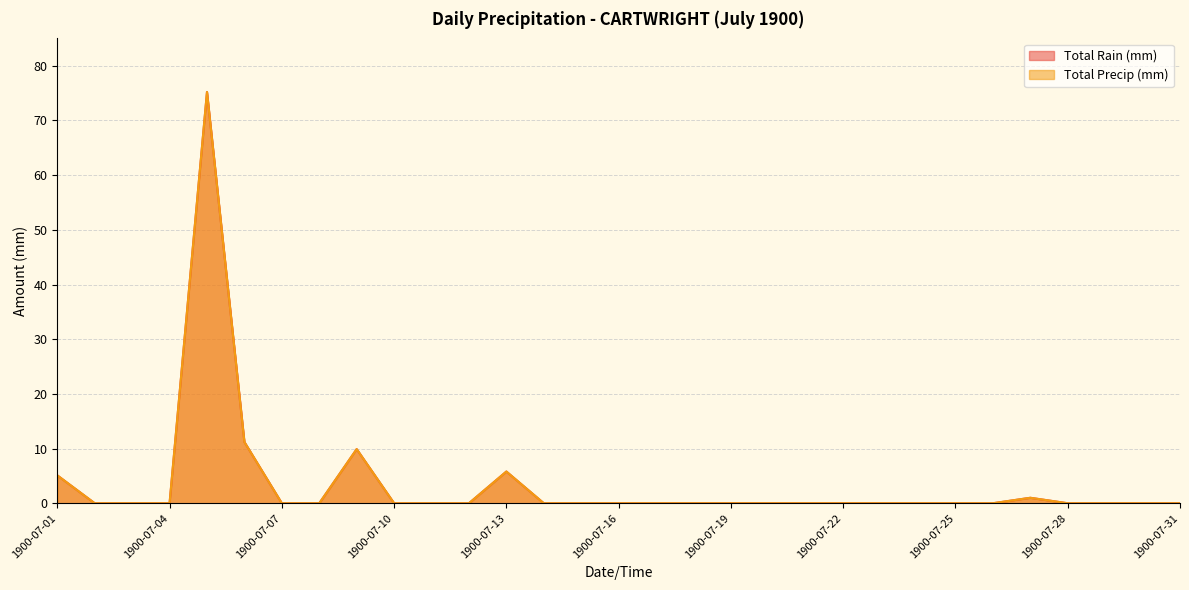

Reading left to right, what are all the values shown in this chart?

Total Rain (mm): 1900-07-01=5.1	1900-07-02=0.0	1900-07-03=0.0	1900-07-04=0.0	1900-07-05=75.2	1900-07-06=11.2	1900-07-07=0.0	1900-07-08=0.0	1900-07-09=9.9	1900-07-10=0.0	1900-07-11=0.0	1900-07-12=0.0	1900-07-13=5.8	1900-07-14=0.0	1900-07-15=0.0	1900-07-16=0.0	1900-07-17=0.0	1900-07-18=0.0	1900-07-19=0.0	1900-07-20=0.0	1900-07-21=0.0	1900-07-22=0.0	1900-07-23=0.0	1900-07-24=0.0	1900-07-25=0.0	1900-07-26=0.0	1900-07-27=1.0	1900-07-28=0.0	1900-07-29=0.0	1900-07-30=0.0	1900-07-31=0.0
Total Precip (mm): 1900-07-01=5.1	1900-07-02=0.0	1900-07-03=0.0	1900-07-04=0.0	1900-07-05=75.2	1900-07-06=11.2	1900-07-07=0.0	1900-07-08=0.0	1900-07-09=9.9	1900-07-10=0.0	1900-07-11=0.0	1900-07-12=0.0	1900-07-13=5.8	1900-07-14=0.0	1900-07-15=0.0	1900-07-16=0.0	1900-07-17=0.0	1900-07-18=0.0	1900-07-19=0.0	1900-07-20=0.0	1900-07-21=0.0	1900-07-22=0.0	1900-07-23=0.0	1900-07-24=0.0	1900-07-25=0.0	1900-07-26=0.0	1900-07-27=1.0	1900-07-28=0.0	1900-07-29=0.0	1900-07-30=0.0	1900-07-31=0.0